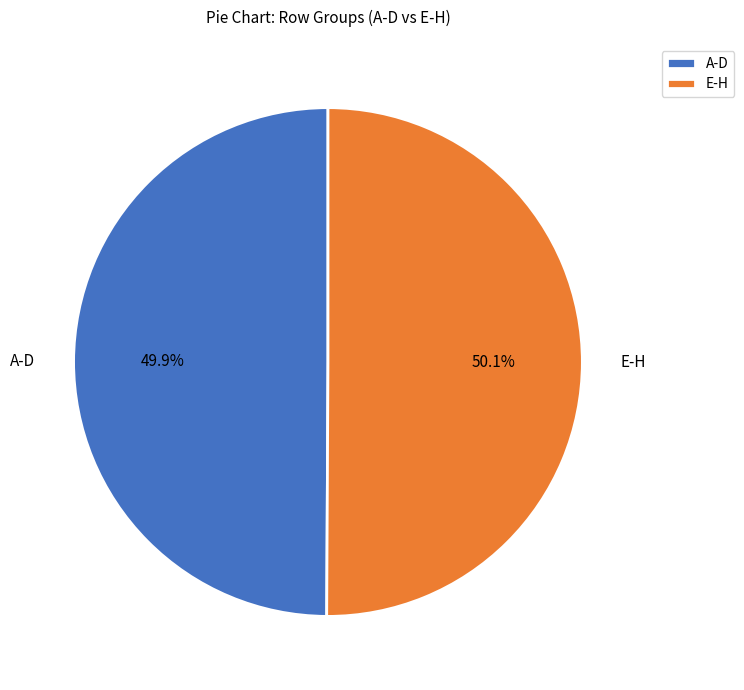

Do A-D and E-H together represent more than half of the pie?

Yes